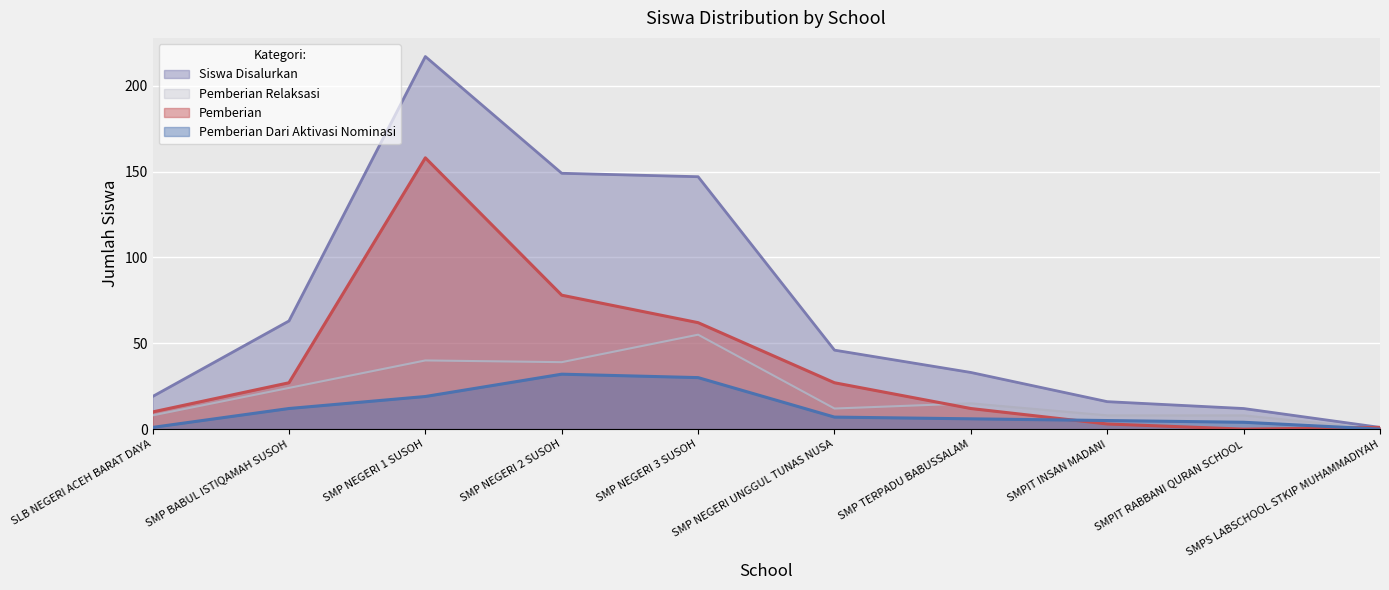

What is the value of the Pemberian Relaksasi point at the 8th from the left?

8